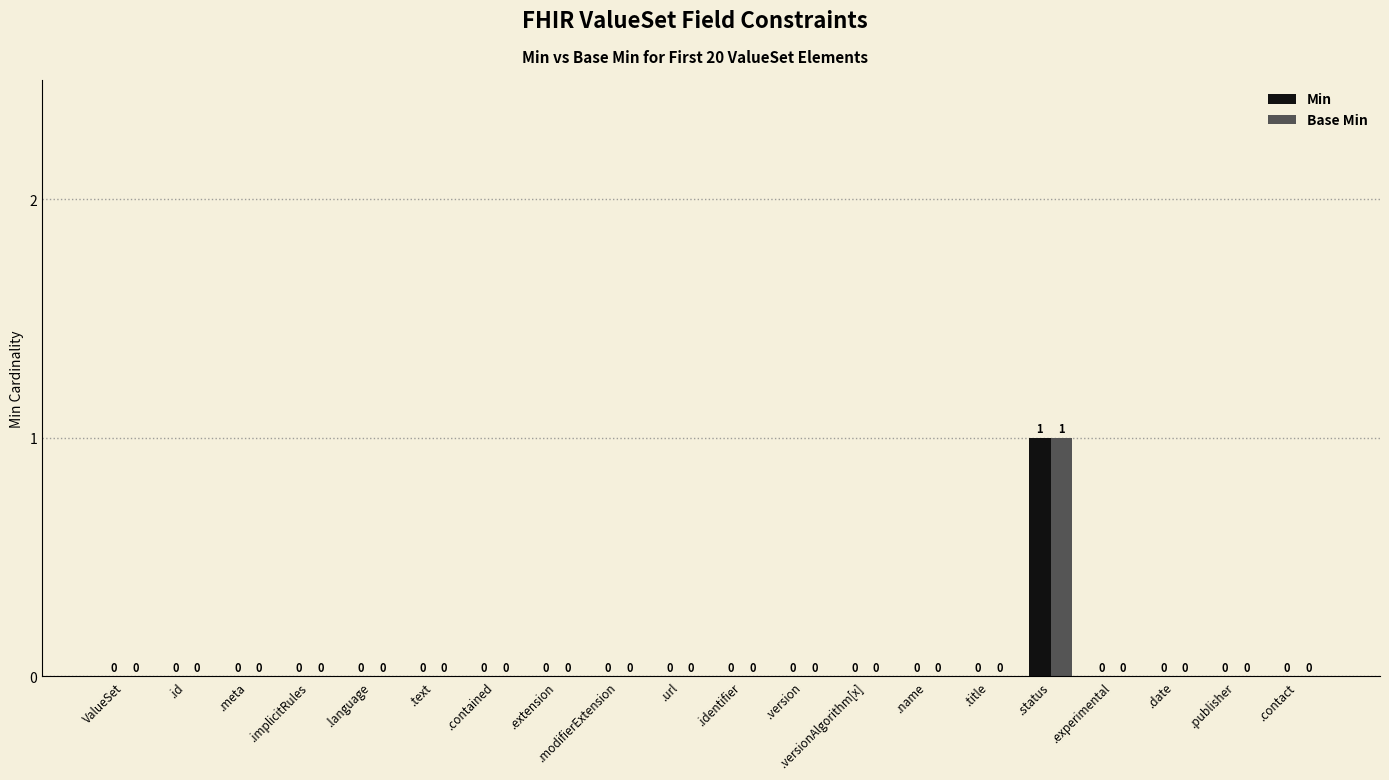

Which label corresponds to the largest value in the chart?

.status